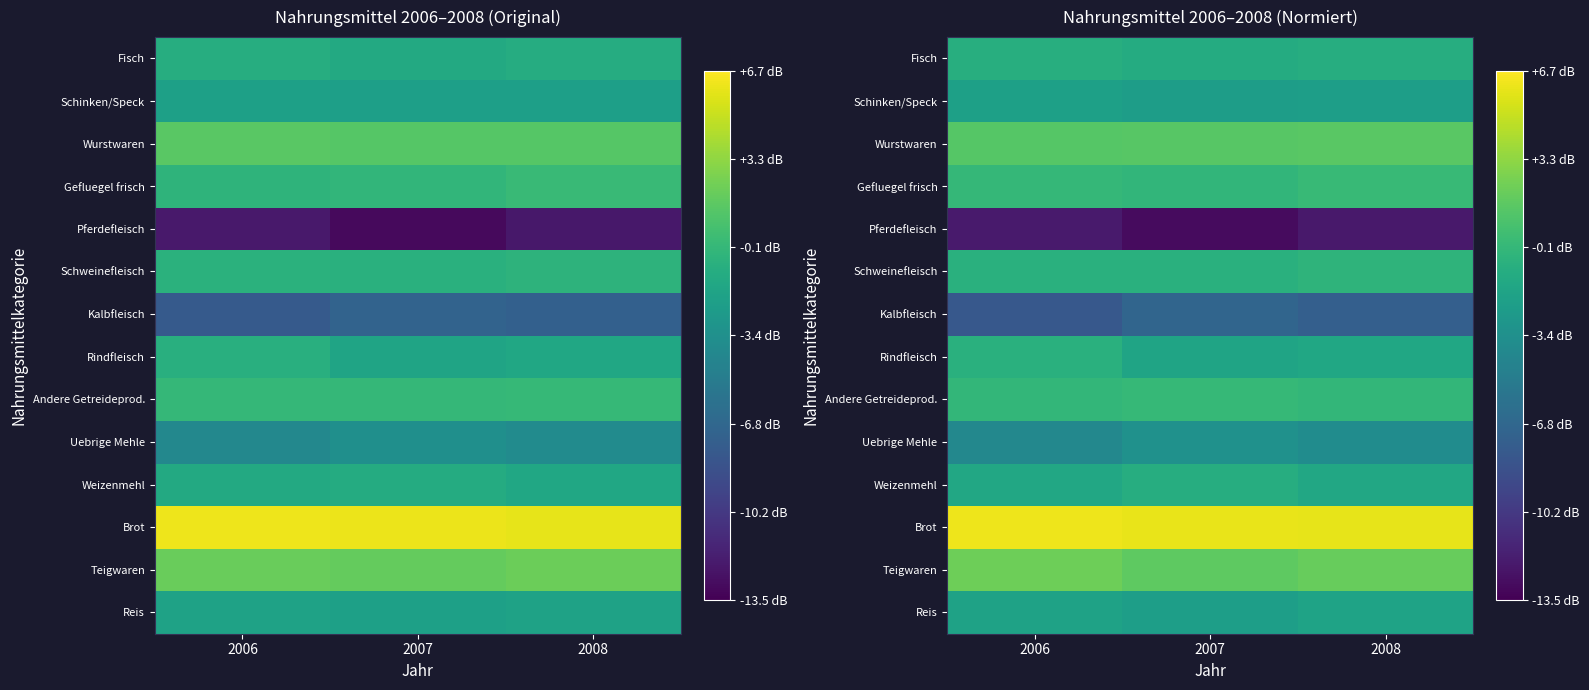

What is the minimum value for Fisch?

-1.1